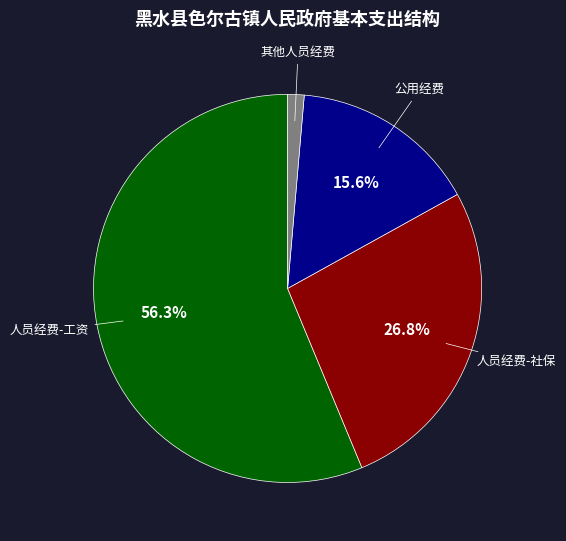

How many slices are in this pie chart?

4